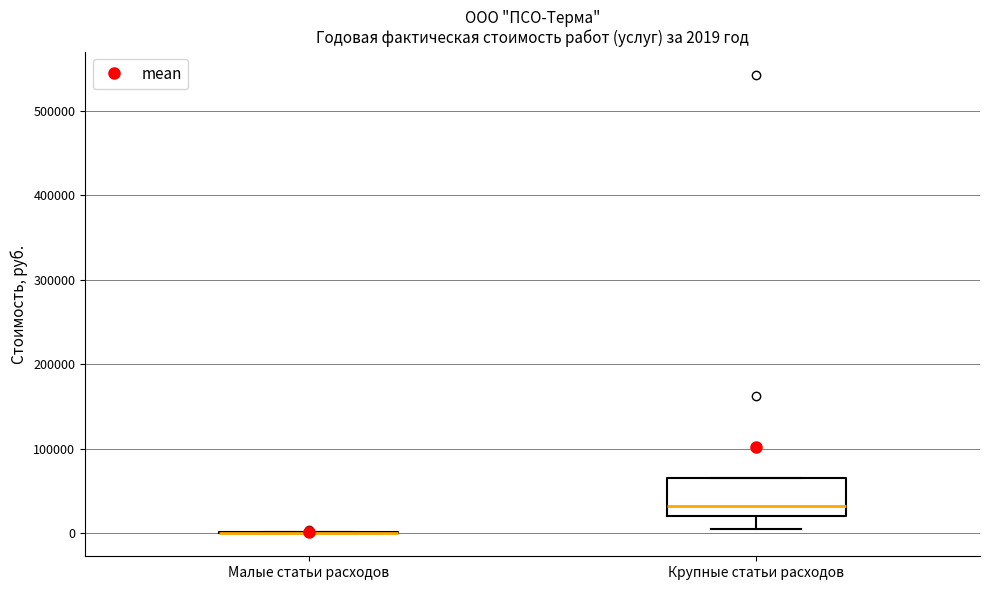

Comparing the boxes themselves (not the whiskers), which one is the tallest?

Крупные статьи расходов